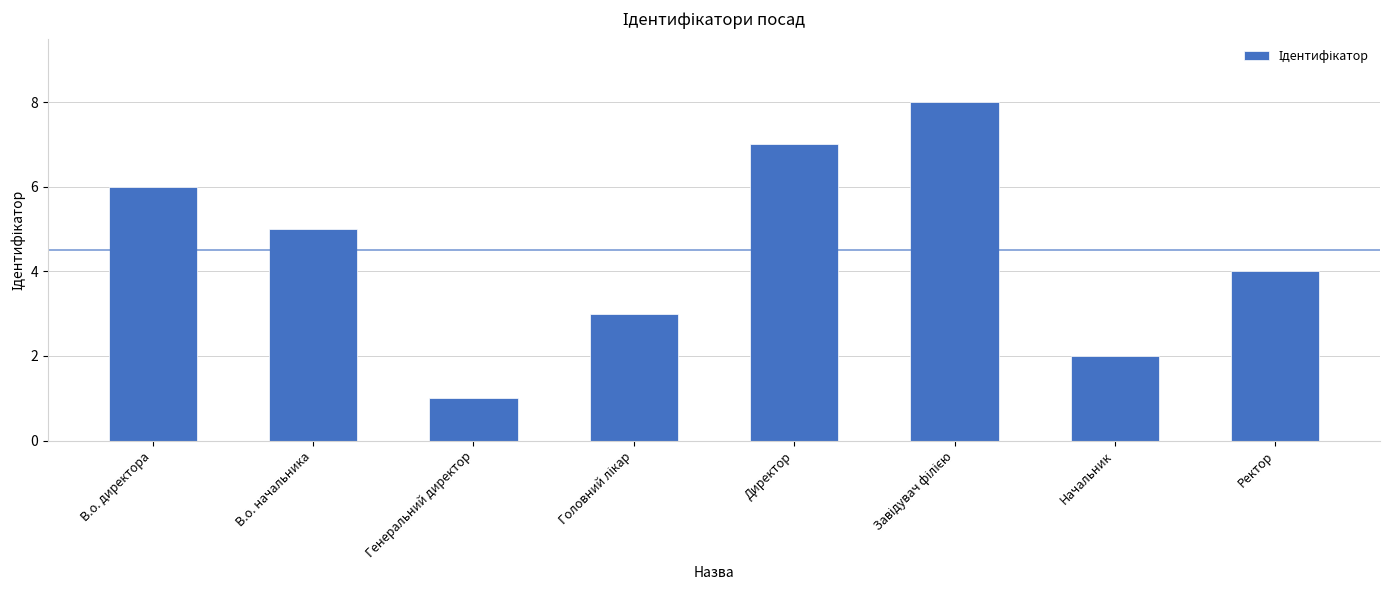

The value at В.о. начальника is 5. True or false?

True